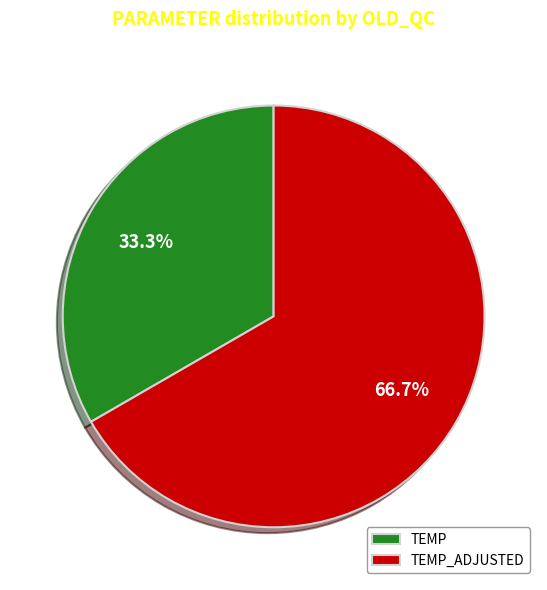

To the nearest percent, what is the difference between the TEMP and TEMP_ADJUSTED slice percentages?

33%